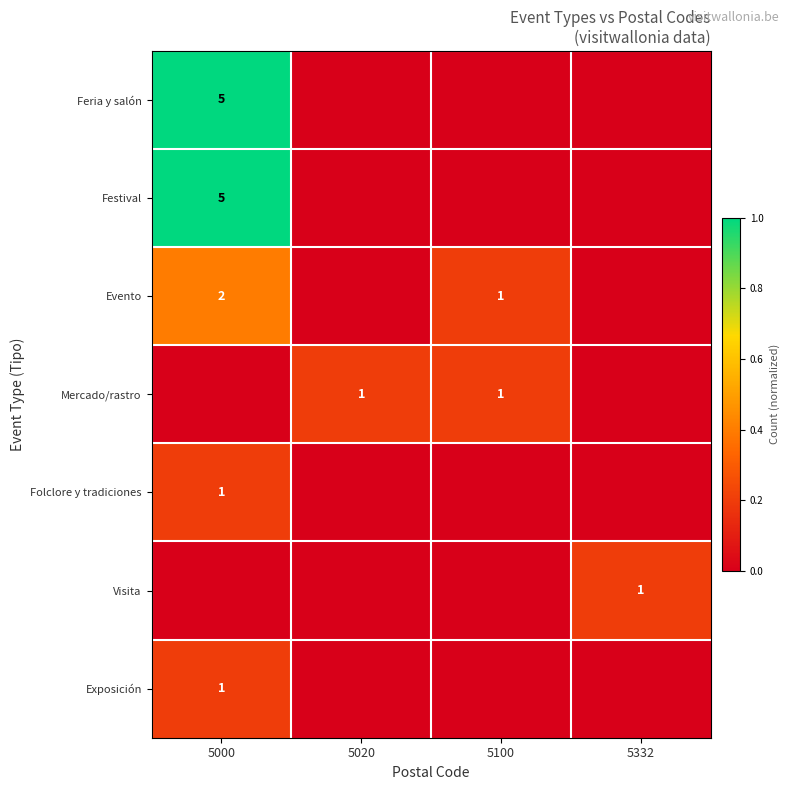

The value of Exposición at 5000 is 0.3. True or false?

False